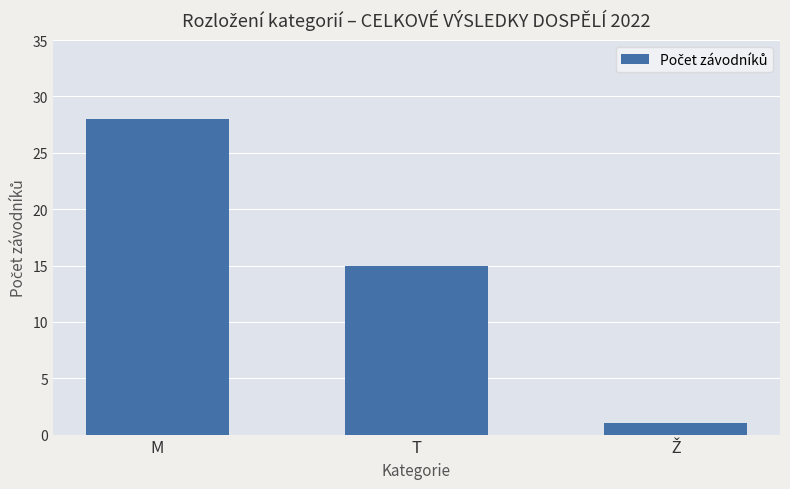

What is the minimum value shown in the chart?

1